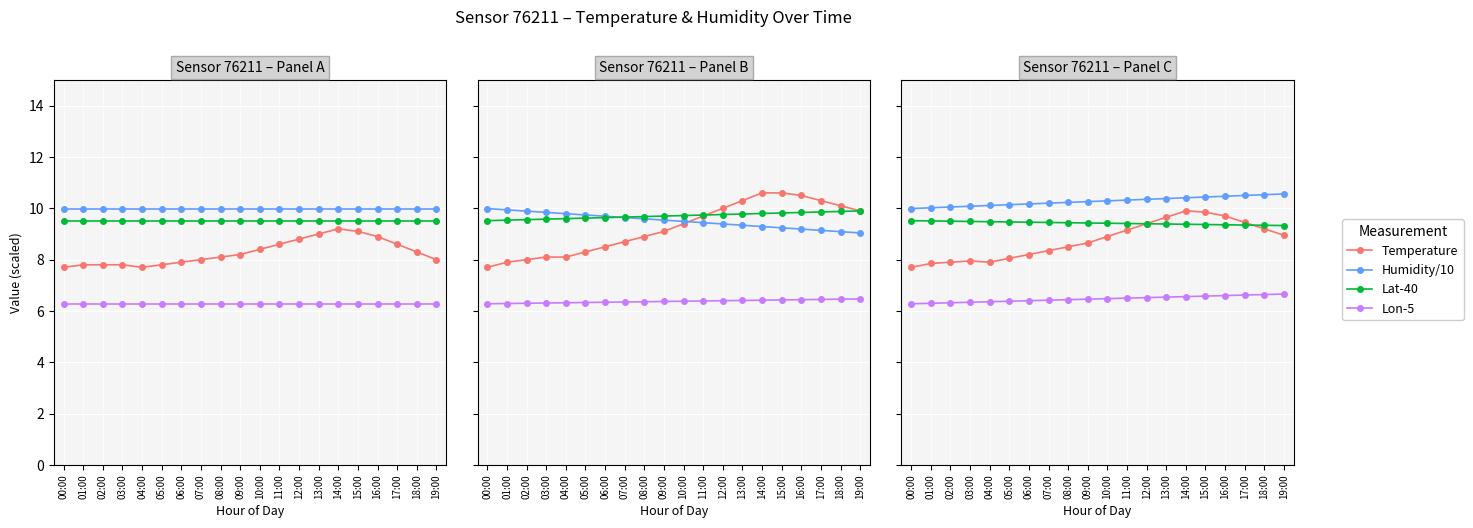

Between 04:00 and 05:00, which is larger?

05:00